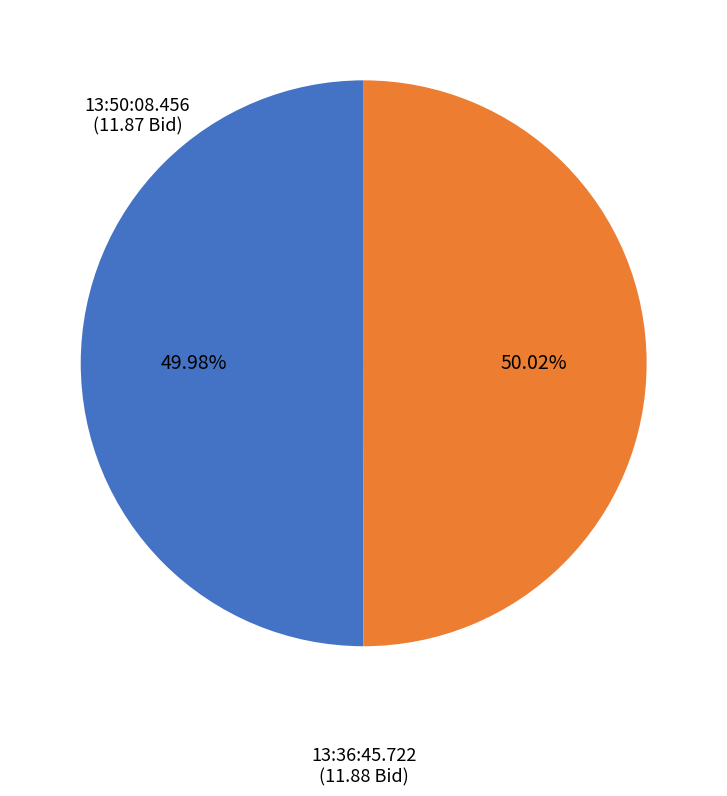

Approximately how many times larger is the value at 13:36:45.722 compared to 13:50:08.456?

1.0